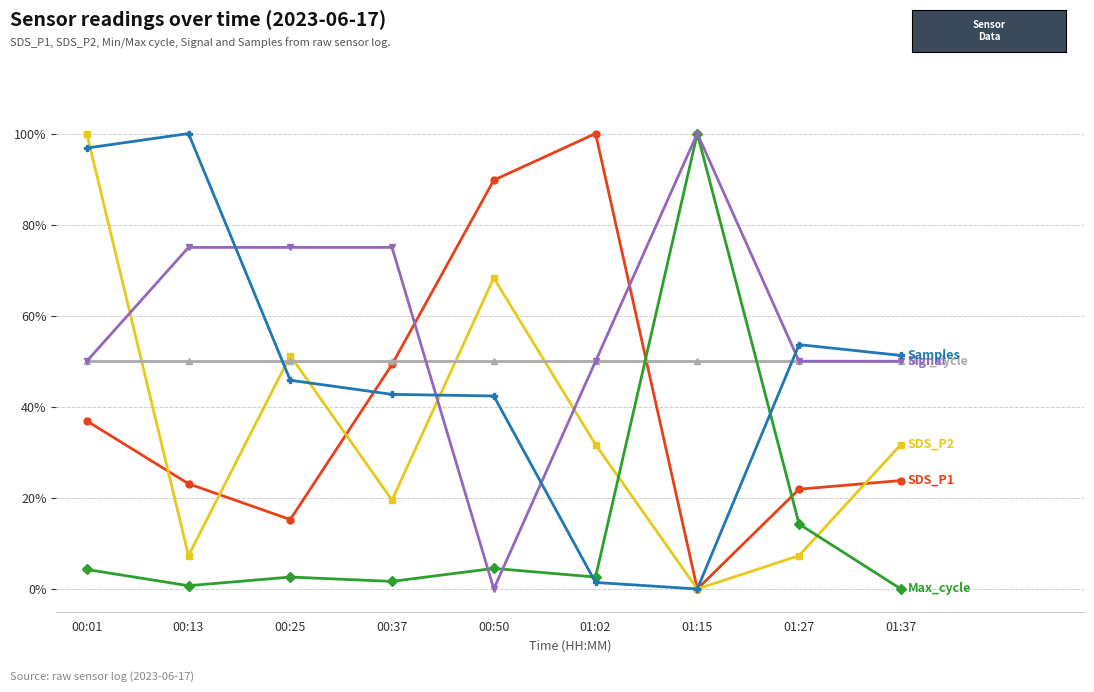

Count the number of data series in this chart.

6